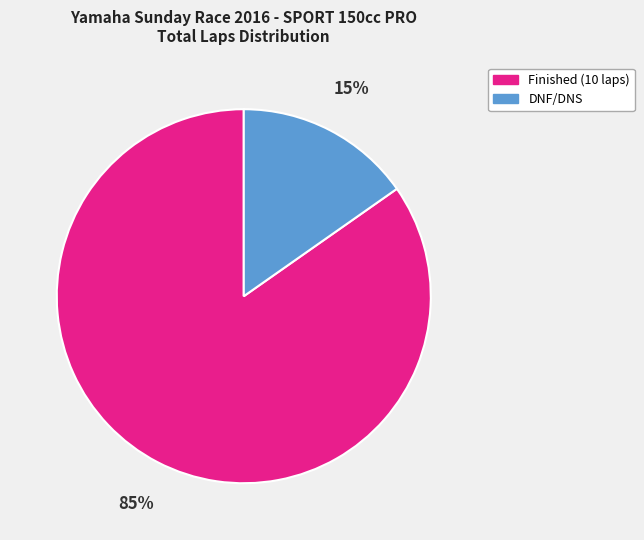

Which category has the biggest portion of the pie?

Finished (10 laps)